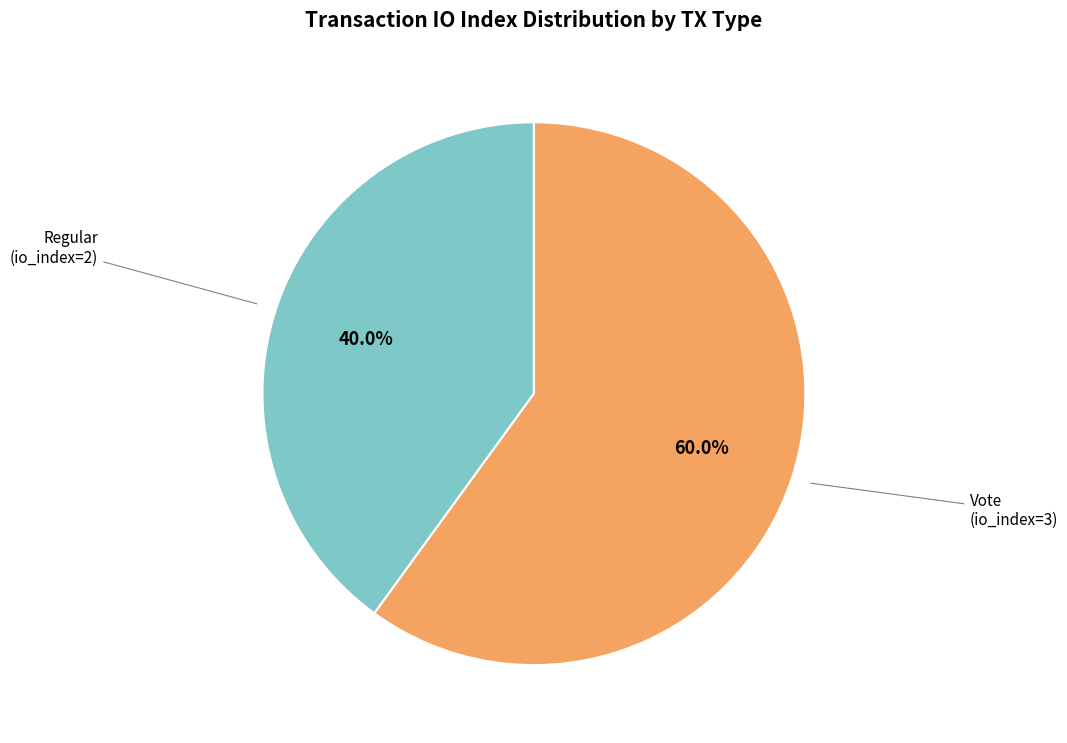

Does any single category account for the majority?

Yes